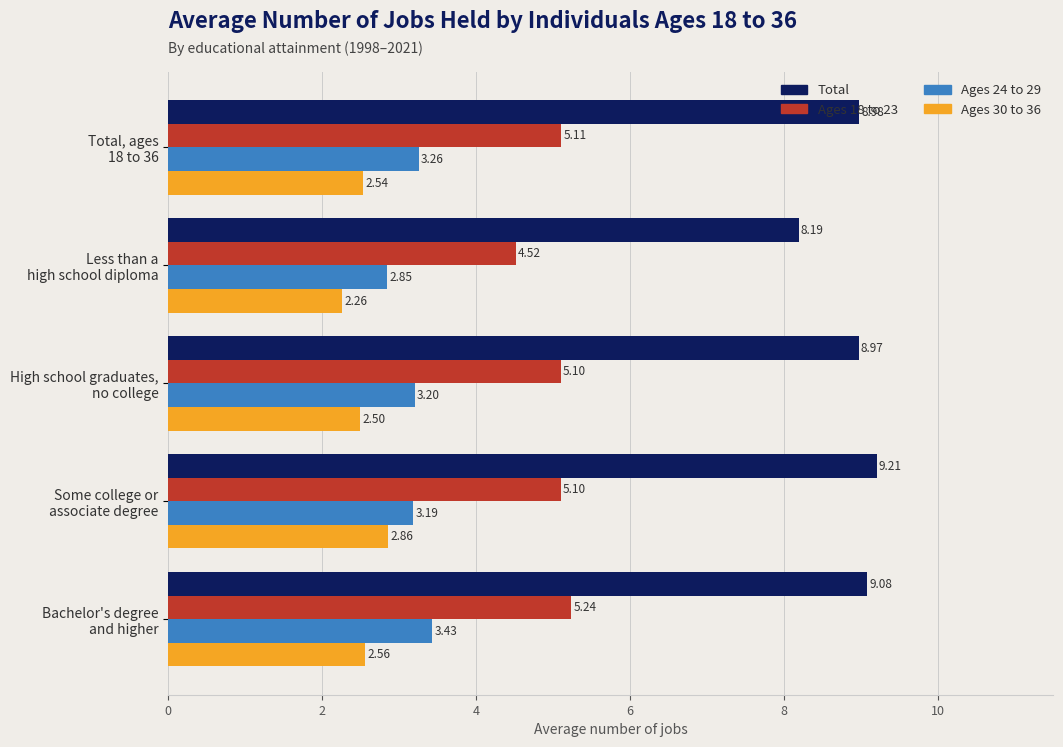

What is the average value of the Total series?

8.9